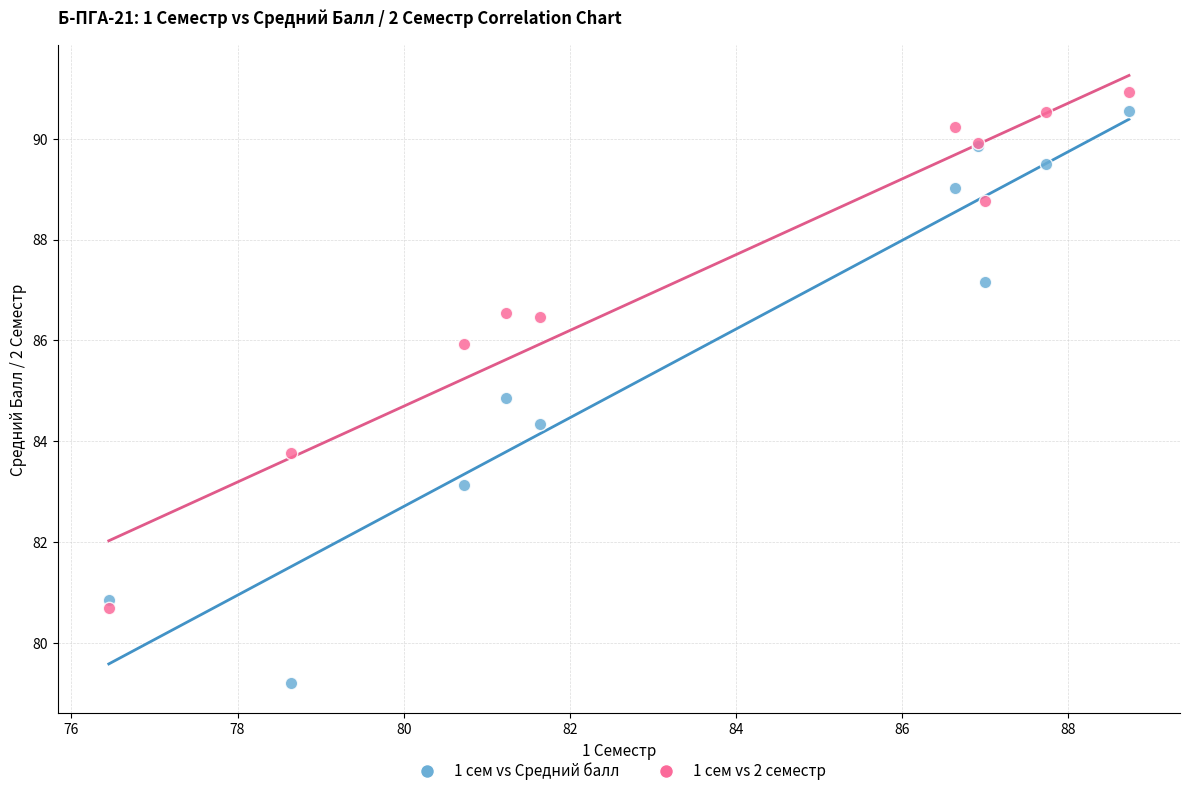

Across all series, what Y value is closest to 85?

84.9